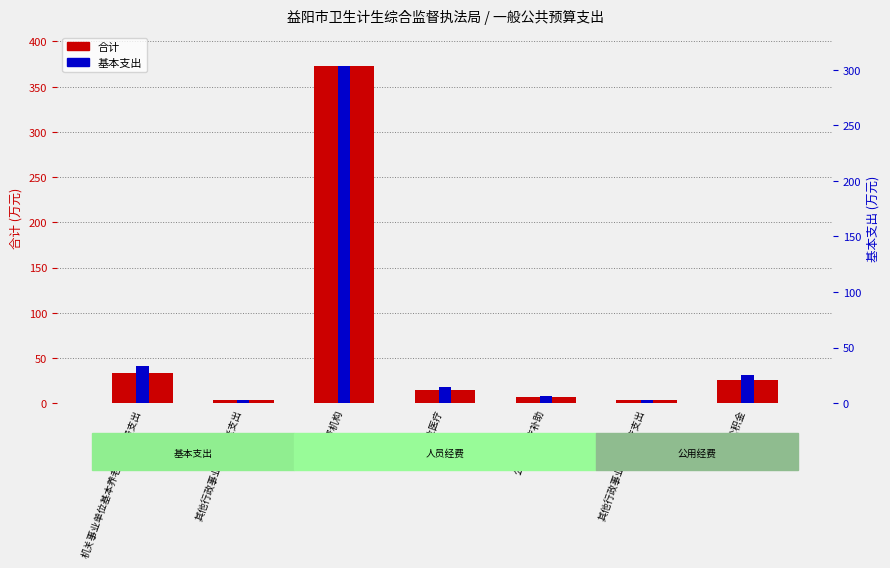

Where is 合计 nearest to the value 188?

机关事业单位基本养老保险缴费支出